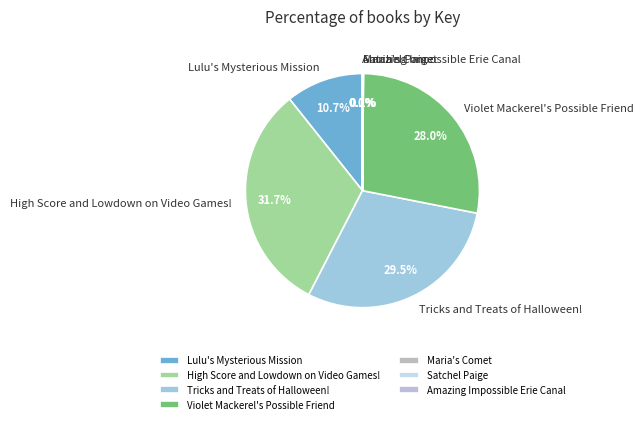

Is there any slice that represents more than half of the pie?

No